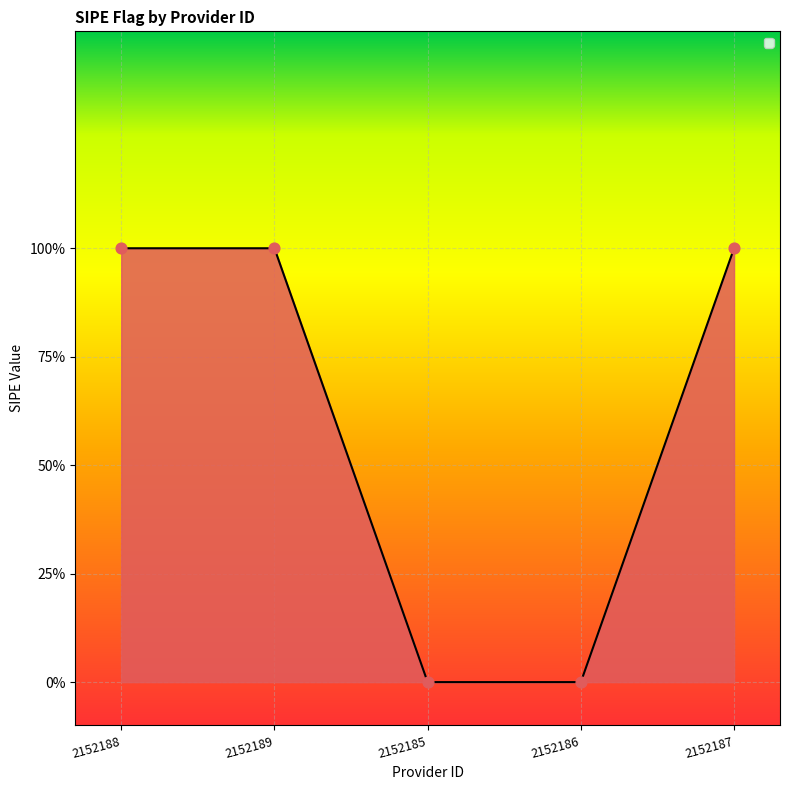

What is the change in value from 2152189 to 2152186?

-1